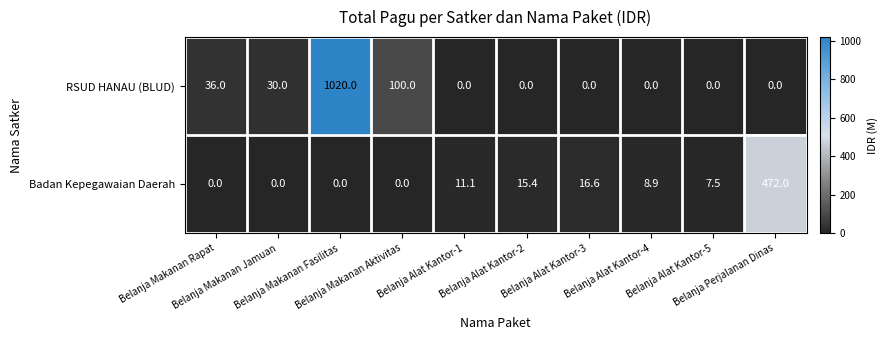

Rank the series by their average value, from lowest to highest.

Badan Kepegawaian Daerah, RSUD HANAU (BLUD)